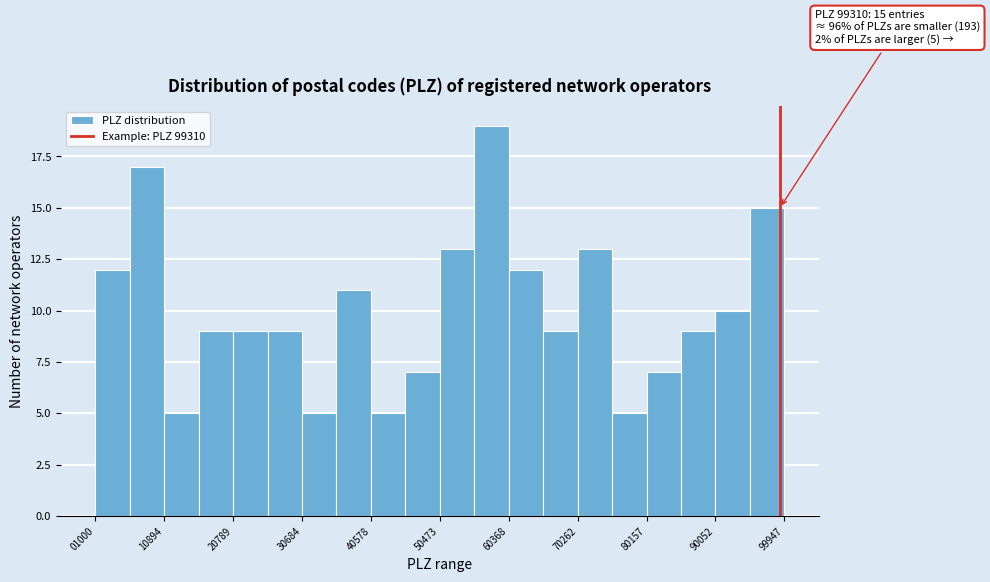

Over which range of the x-axis is the bar tallest?

55000 to 60000